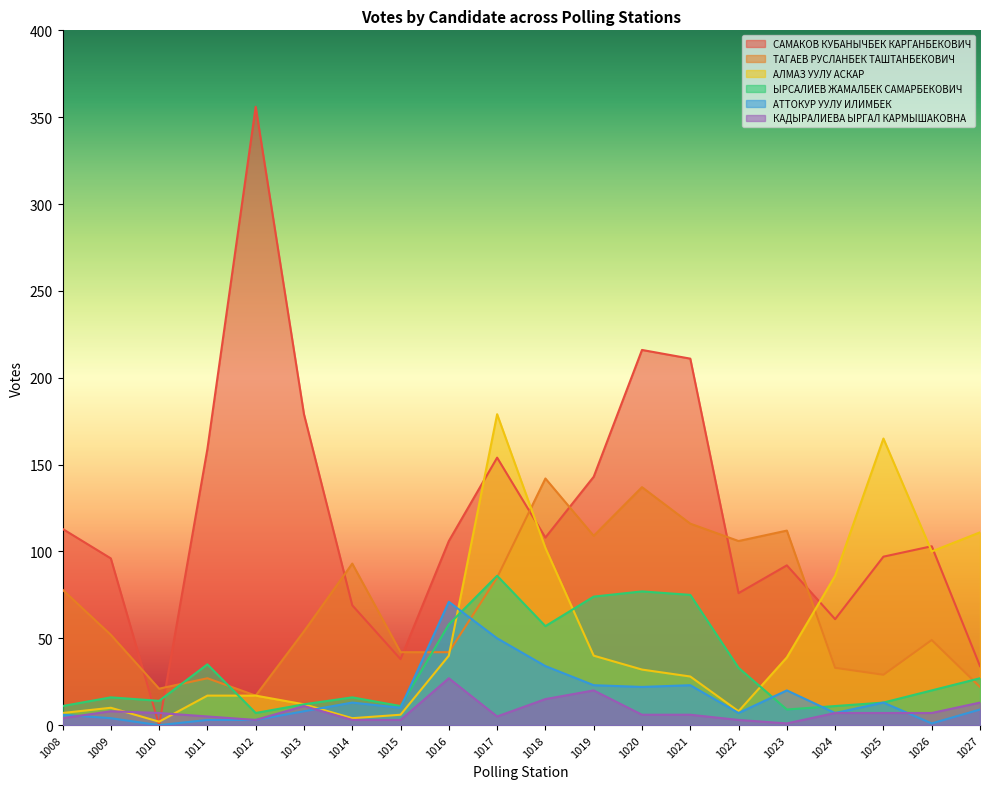

Which series changed the most between 1010 and 1020?

САМАКОВ КУБАНЫЧБЕК КАРГАНБЕКОВИЧ